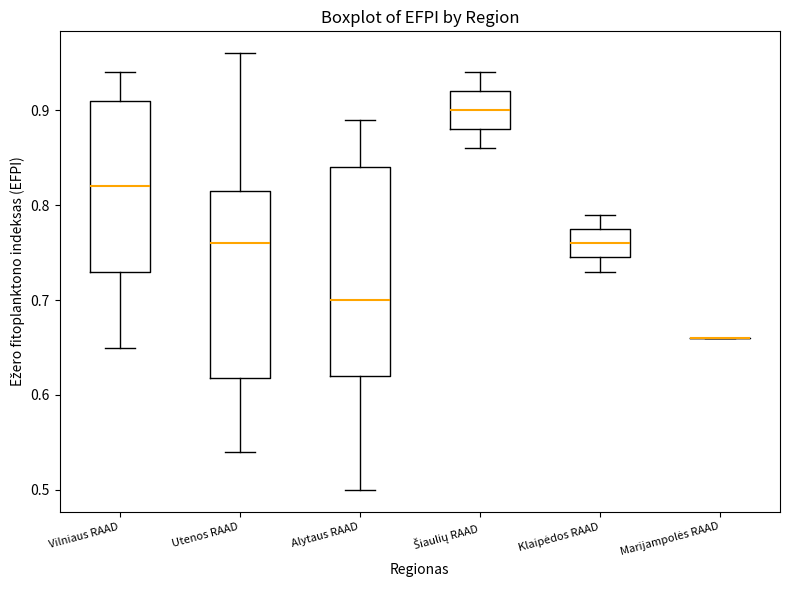

Reading left to right, transcribe this box plot: for each box, give where its median line is, the range the box spans, and where its two whiskers end, as read against the y-axis. The values are not printed on the chart, so give them approximately, as read against the axis.

Vilniaus RAAD: median 0.82, box 0.73 to 0.91, whiskers 0.65 to 0.94
Utenos RAAD: median 0.76, box 0.62 to 0.82, whiskers 0.54 to 0.96
Alytaus RAAD: median 0.70, box 0.62 to 0.84, whiskers 0.50 to 0.89
Šiaulių RAAD: median 0.90, box 0.88 to 0.92, whiskers 0.86 to 0.94
Klaipėdos RAAD: median 0.76, box 0.75 to 0.78, whiskers 0.73 to 0.79
Marijampolės RAAD: box collapsed to a line at 0.66, whiskers 0.66 to 0.66